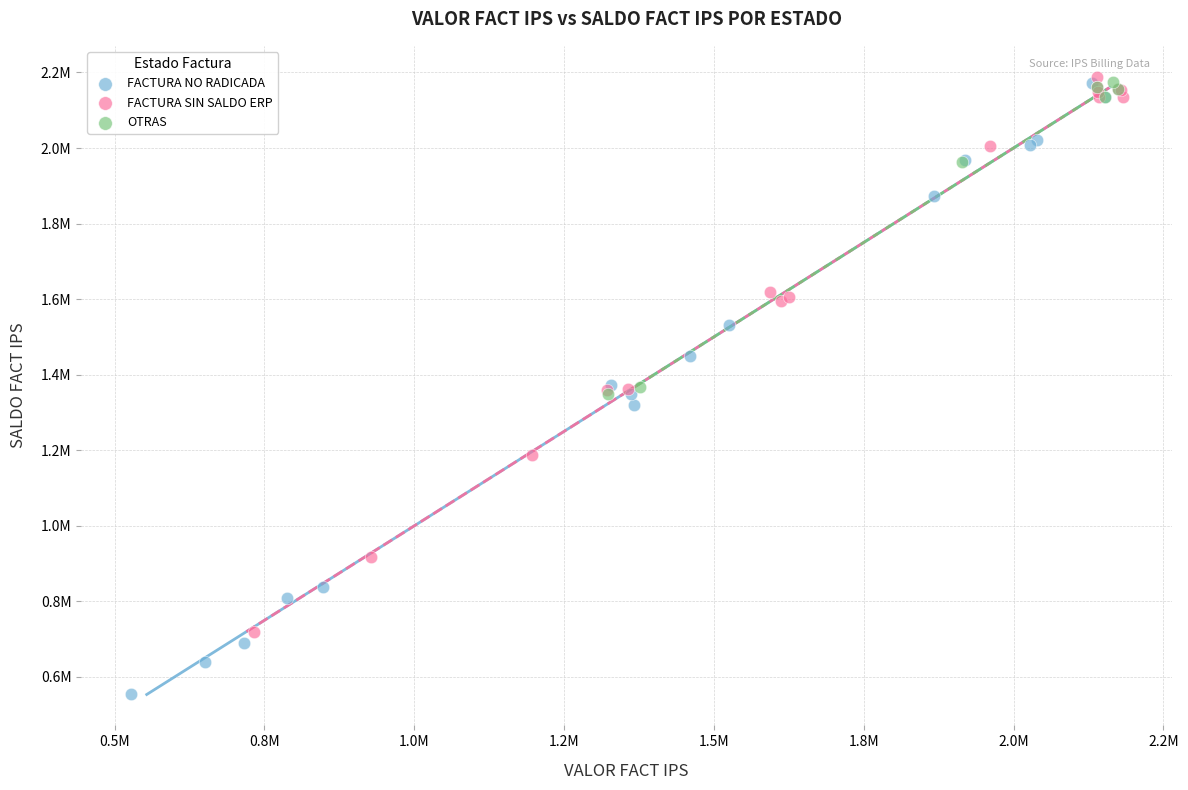

Which series has the largest Y range (max minus min)?

FACTURA NO RADICADA